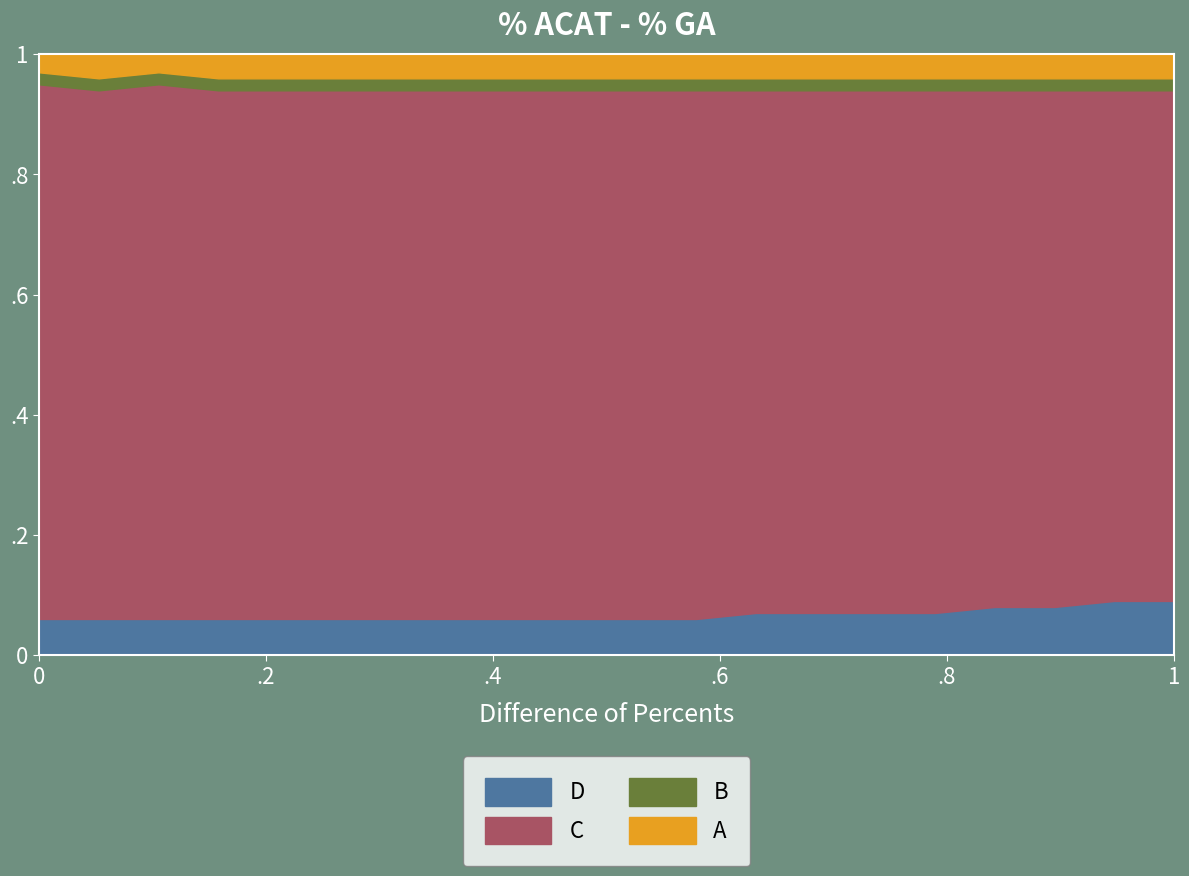

True or false: B has more than 0 points higher than both neighbors.

False